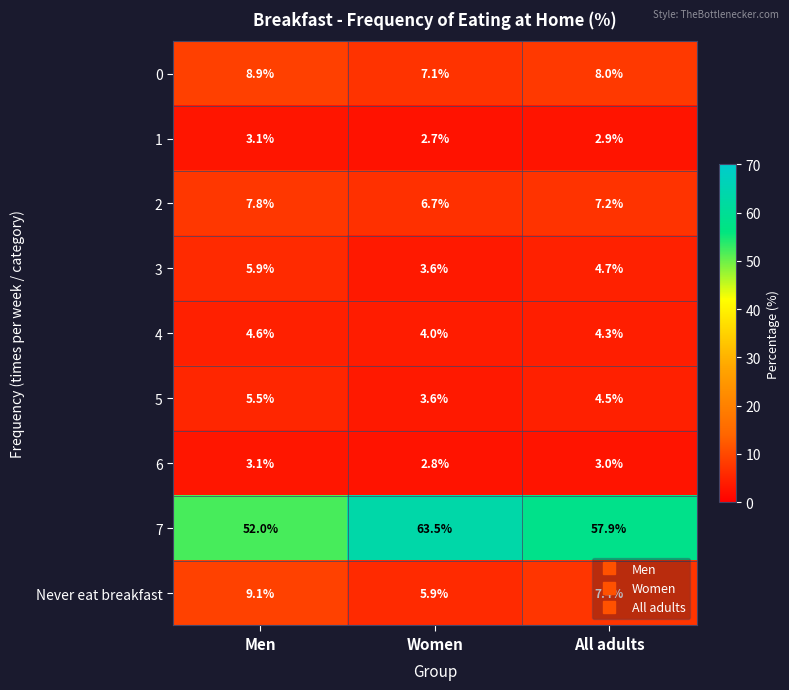

Is it true that Never eat breakfast equals 5.9 at Women?

True